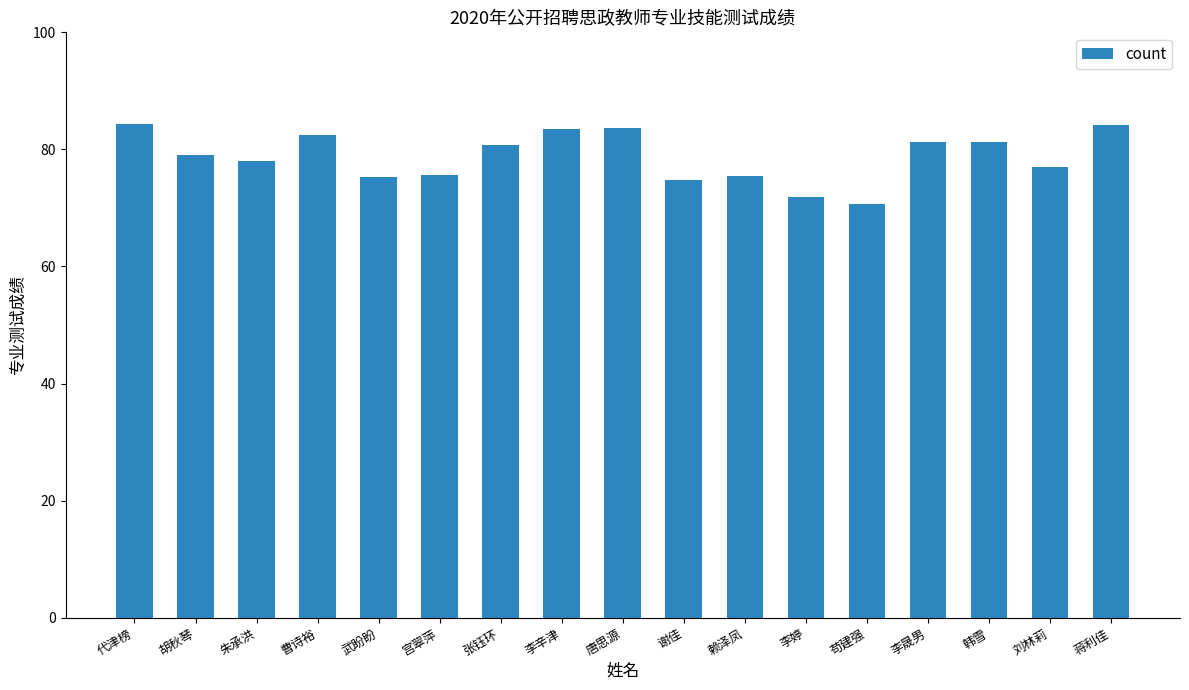

Is it true that the value at 张钰环 is 80.7?

True